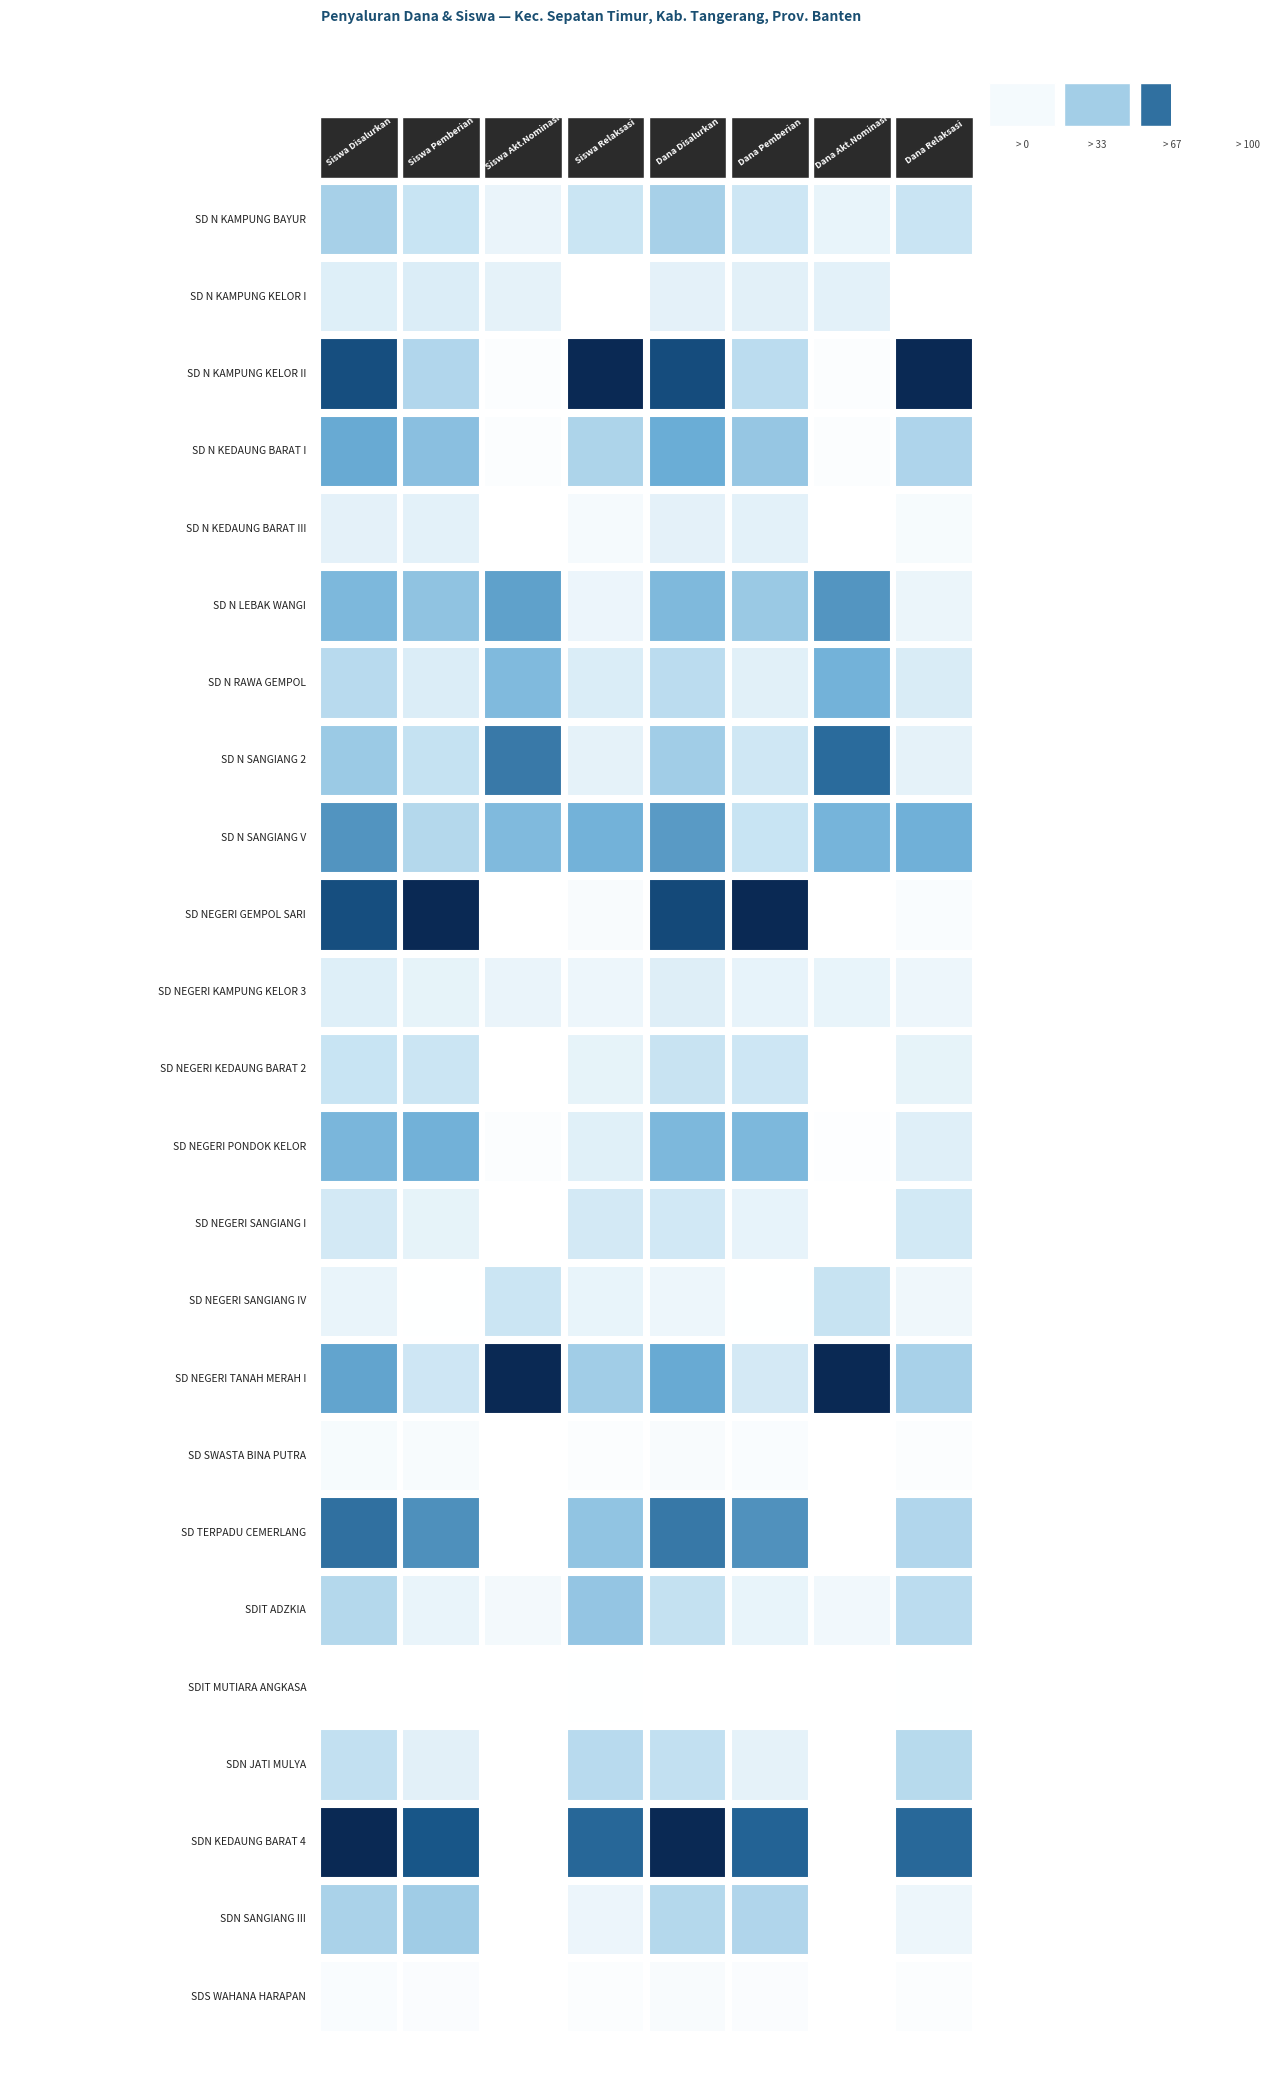

Reading left to right, transcribe all the data shown in this chart.

SD N KAMPUNG BAYUR: 0=113	1=63	2=5	3=45	4=47475000	5=25200000	6=2250000	7=20025000
SD N KAMPUNG KELOR I: 0=50	1=42	2=6	3=2	4=18225000	5=14625000	6=2700000	7=900000
SD N KAMPUNG KELOR II: 0=265	1=80	2=1	3=184	4=112950000	5=31725000	6=450000	7=80775000
SD N KEDAUNG BARAT I: 0=169	1=107	2=1	3=61	4=69525000	5=42750000	6=450000	7=26325000
SD N KEDAUNG BARAT III: 0=43	1=33	2=0	3=10	4=18225000	5=13950000	6=0	7=4275000
SD N LEBAK WANGI: 0=149	1=103	2=28	3=18	4=62100000	5=41625000	6=12375000	7=8100000
SD N RAWA GEMPOL: 0=97	1=42	2=23	3=32	4=39825000	5=15075000	6=10350000	7=14400000
SD N SANGIANG 2: 0=123	1=66	2=34	3=23	4=49275000	5=23850000	6=15075000	7=10350000
SD N SANGIANG V: 0=190	1=78	2=23	3=89	4=77175000	5=27450000	6=10125000	7=39600000
SD NEGERI GEMPOL SARI: 0=265	1=257	2=0	3=8	4=114750000	5=111600000	6=0	7=3150000
SD NEGERI KAMPUNG KELOR 3: 0=51	1=29	2=5	3=17	4=21825000	5=11925000	6=2250000	7=7650000
SD NEGERI KEDAUNG BARAT 2: 0=82	1=60	2=0	3=22	4=34875000	5=25200000	6=0	7=9675000
SD NEGERI PONDOK KELOR: 0=152	1=124	2=1	3=27	4=62775000	5=50400000	6=225000	7=12150000
SD NEGERI SANGIANG I: 0=67	1=29	2=0	3=38	4=29025000	5=11925000	6=0	7=17100000
SD NEGERI SANGIANG IV: 0=35	1=2	2=12	3=21	4=12825000	5=675000	6=5400000	7=6750000
SD NEGERI TANAH MERAH I: 0=175	1=57	2=52	3=66	4=70875000	5=21600000	6=21600000	7=27675000
SD SWASTA BINA PUTRA: 0=16	1=10	2=0	3=6	4=5850000	5=3150000	6=0	7=2700000
SD TERPADU CEMERLANG: 0=225	1=151	2=0	3=74	4=90900000	5=65250000	6=0	7=25650000
SDIT ADZKIA: 0=102	1=26	2=3	3=73	4=36450000	5=11700000	6=1350000	7=23400000
SDIT MUTIARA ANGKASA: 0=3	1=0	2=0	3=3	4=1350000	5=0	6=0	7=1350000
SDN JATI MULYA: 0=89	1=34	2=0	3=55	4=37350000	5=12825000	6=0	7=24525000
SDN KEDAUNG BARAT 4: 0=328	1=197	2=0	3=131	4=137475000	5=80325000	6=0	7=57150000
SDN SANGIANG III: 0=110	1=92	2=0	3=18	4=42750000	5=35100000	6=0	7=7650000
SDS WAHANA HARAPAN: 0=13	1=7	2=0	3=6	4=5625000	5=2925000	6=0	7=2700000